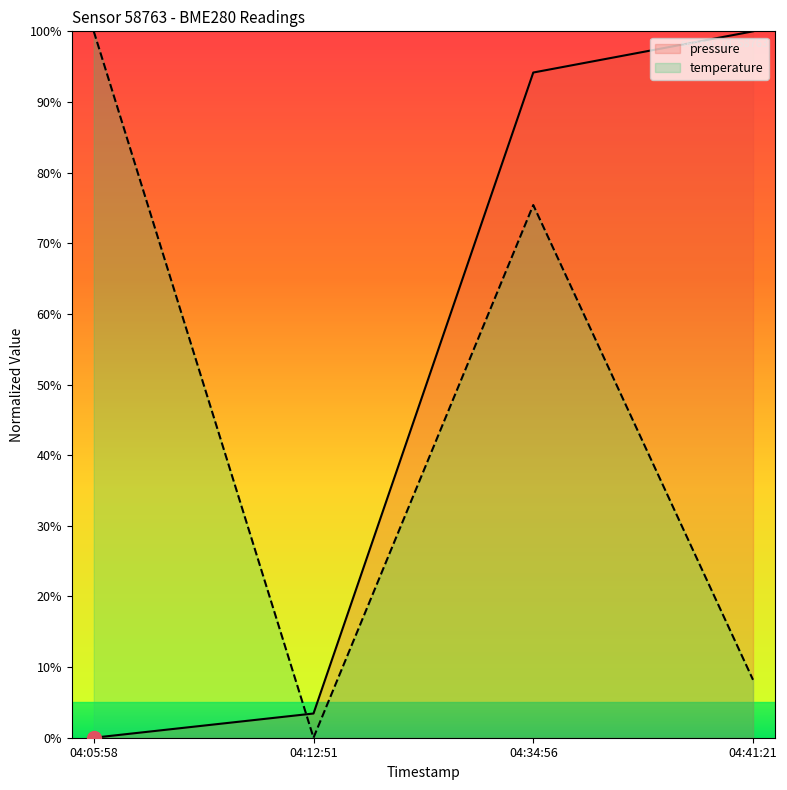

What is the difference between the highest and lowest values at 04:41:21?

91.8